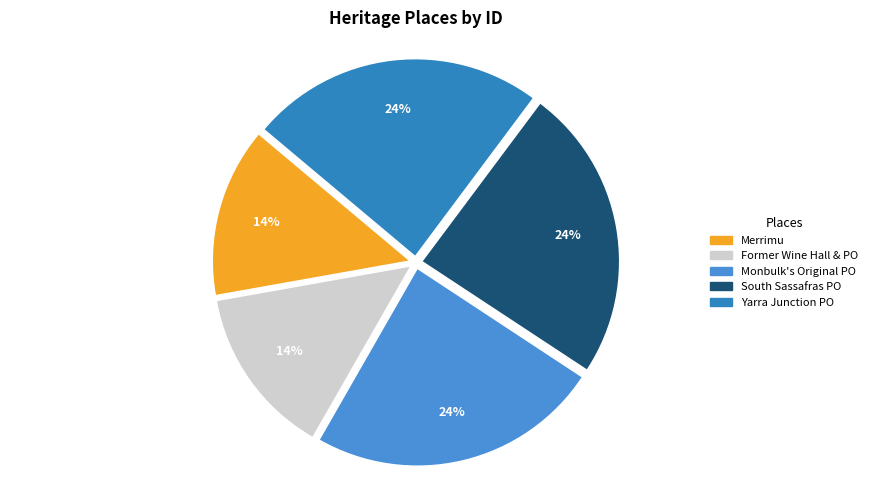

How many slices are in this pie chart?

5